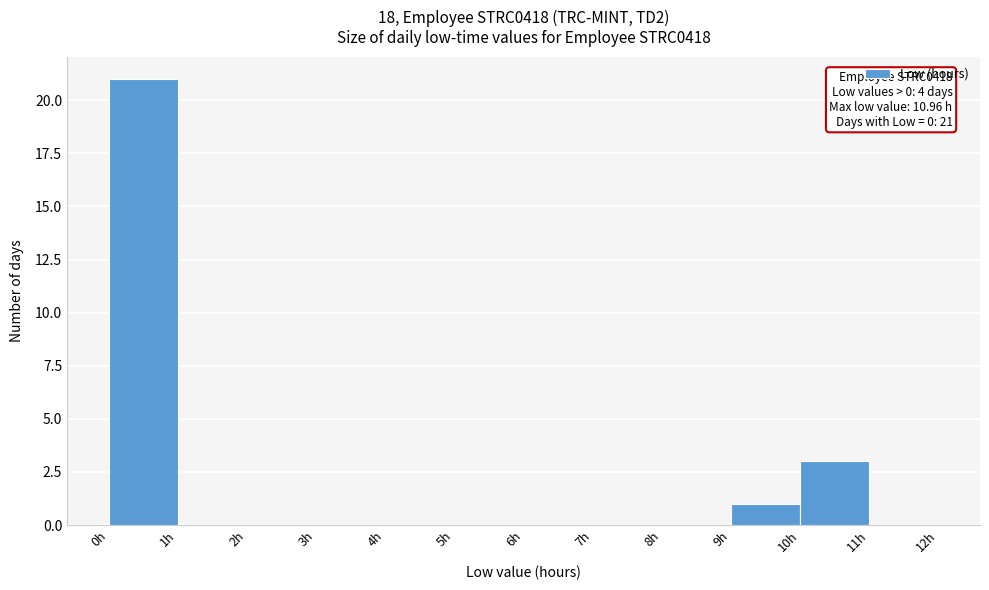

Which range on the x-axis has the tallest bar?

0 to 1